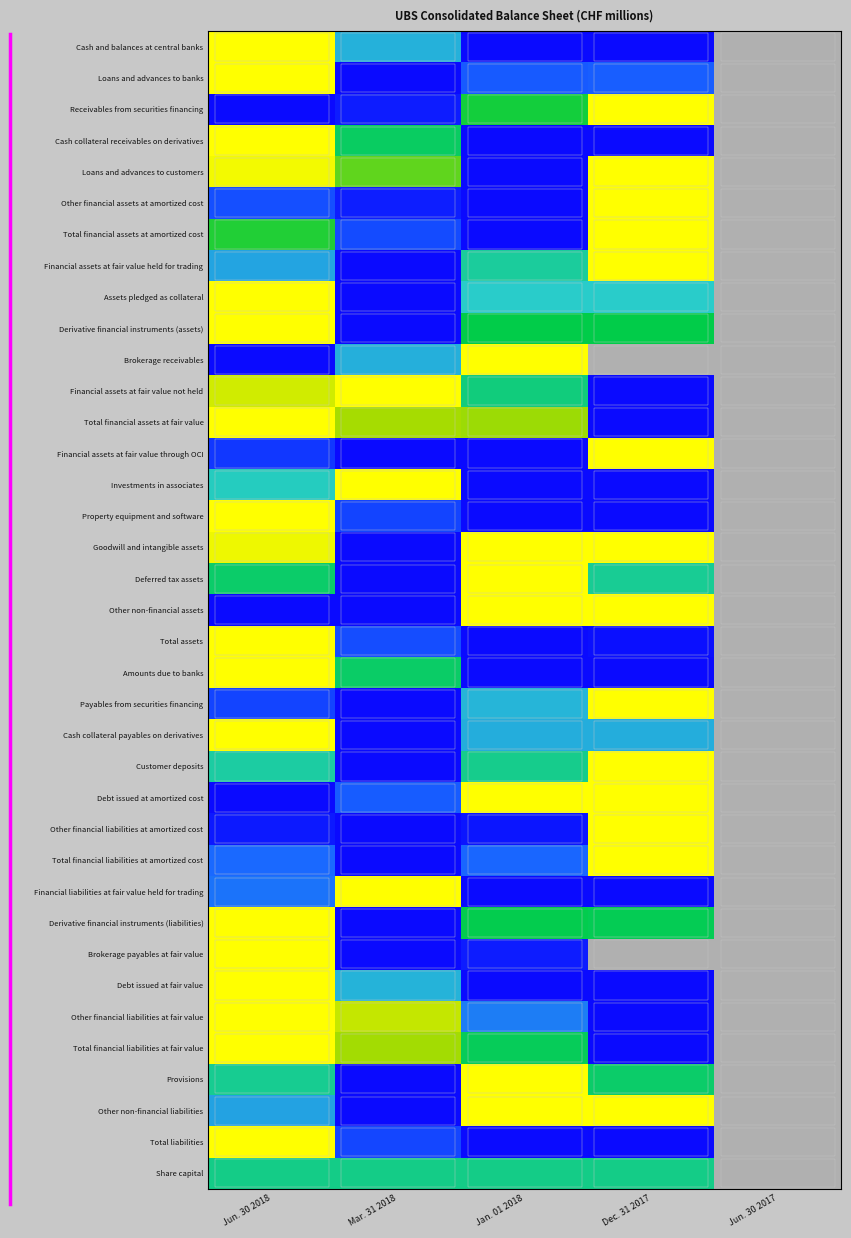

How many categories are shown in the chart?

5